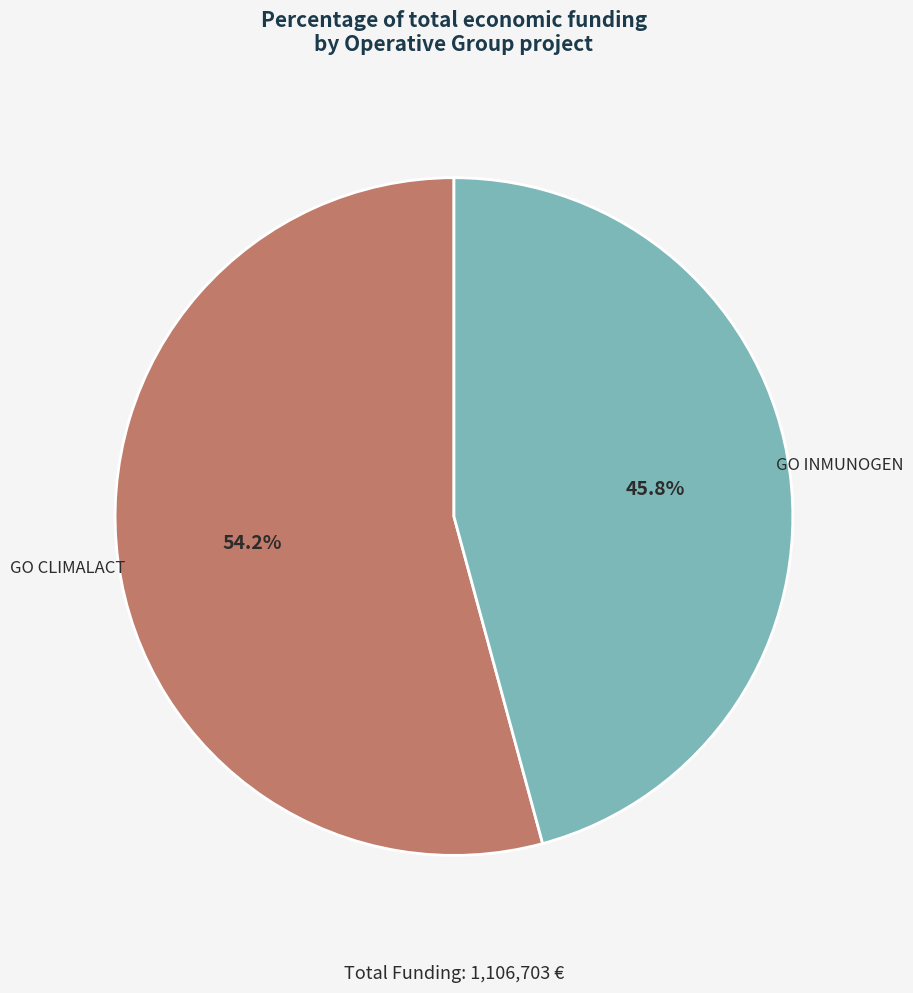

Count the number of slices in the pie.

2